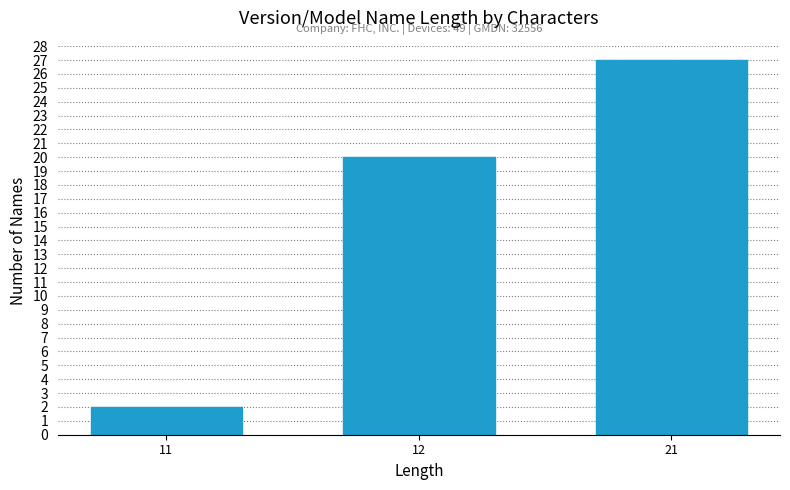

Reading left to right, extract all data points from this chart.

11=2	12=20	21=27